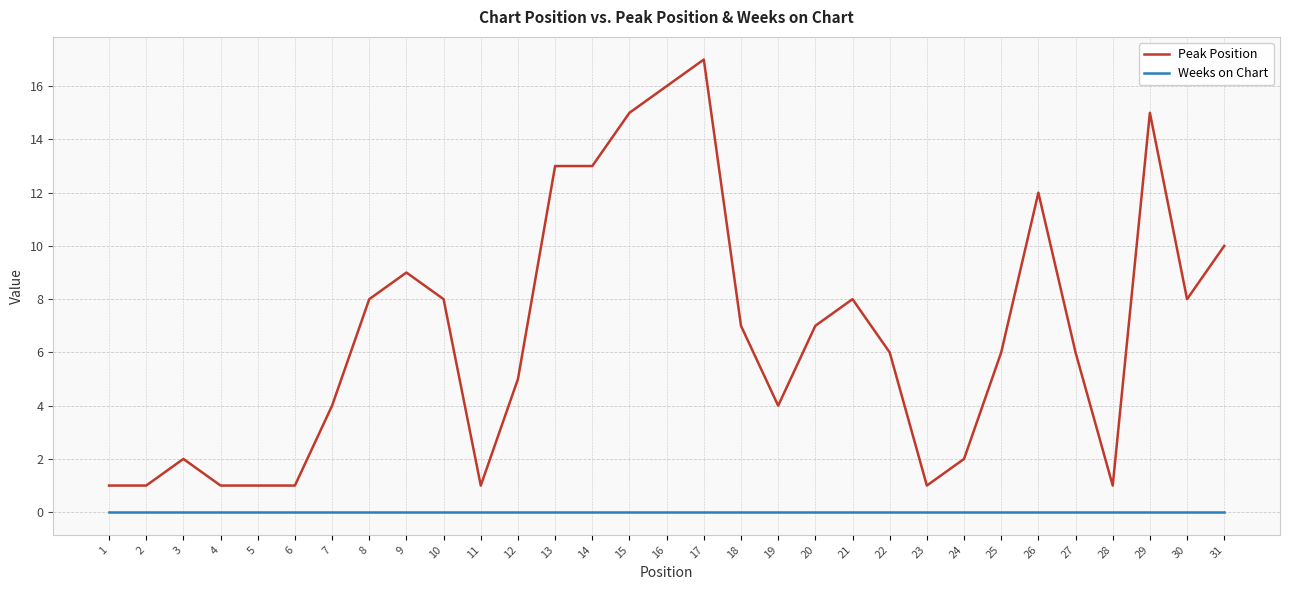

Rank the series by their average value, from highest to lowest.

Peak Position, Weeks on Chart